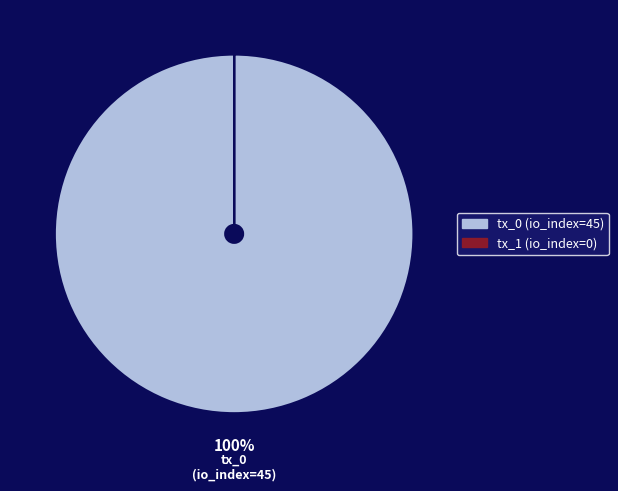

What is the largest slice in the pie chart?

tx_0 (io_index=45)